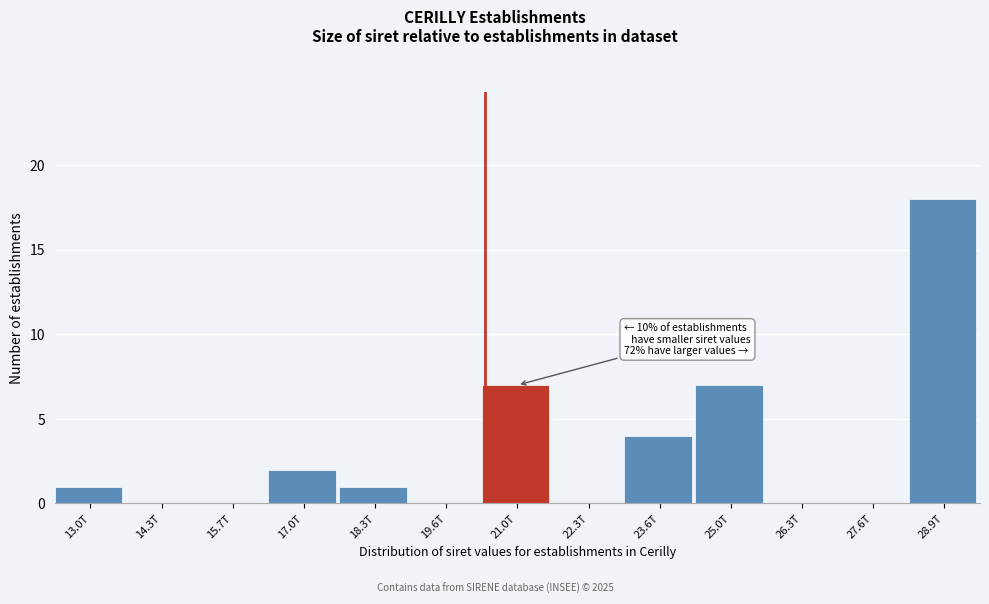

Reading right to left, extract all data points from this chart.

28.9T=18	27.6T=0	26.3T=0	25.0T=7	23.6T=4	22.3T=0	21.0T=7	19.6T=0	18.3T=1	17.0T=2	15.7T=0	14.3T=0	13.0T=1